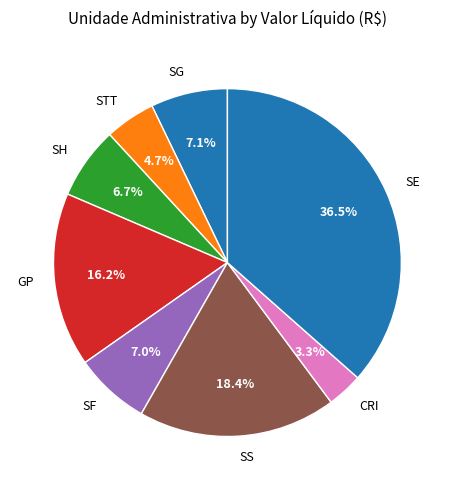

Is there a majority slice in this chart?

No